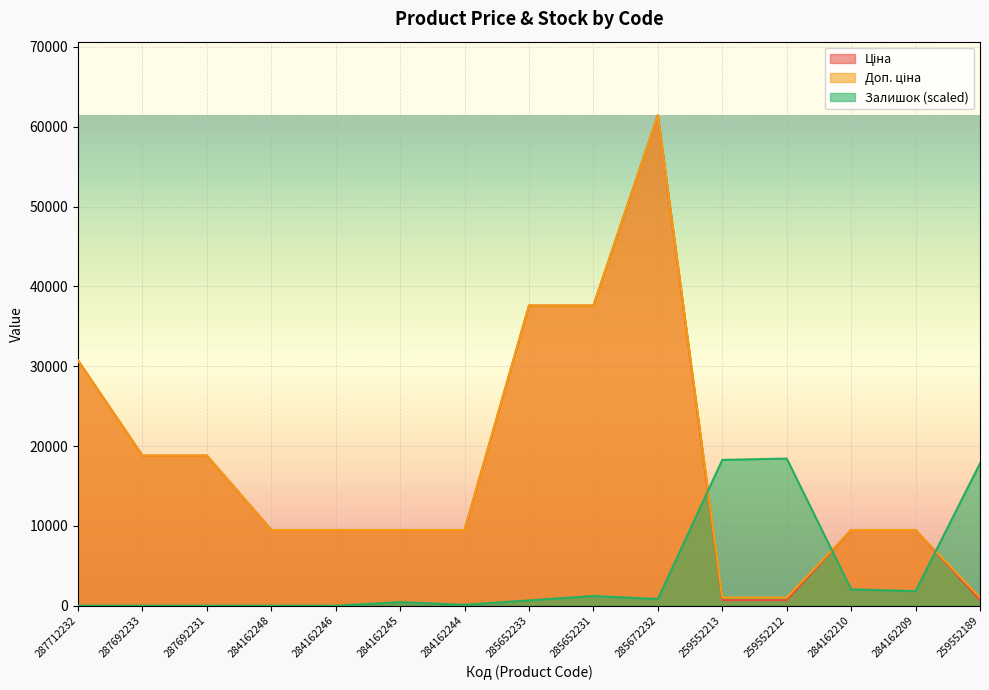

At how many categories does at least one series exceed 49819?

1